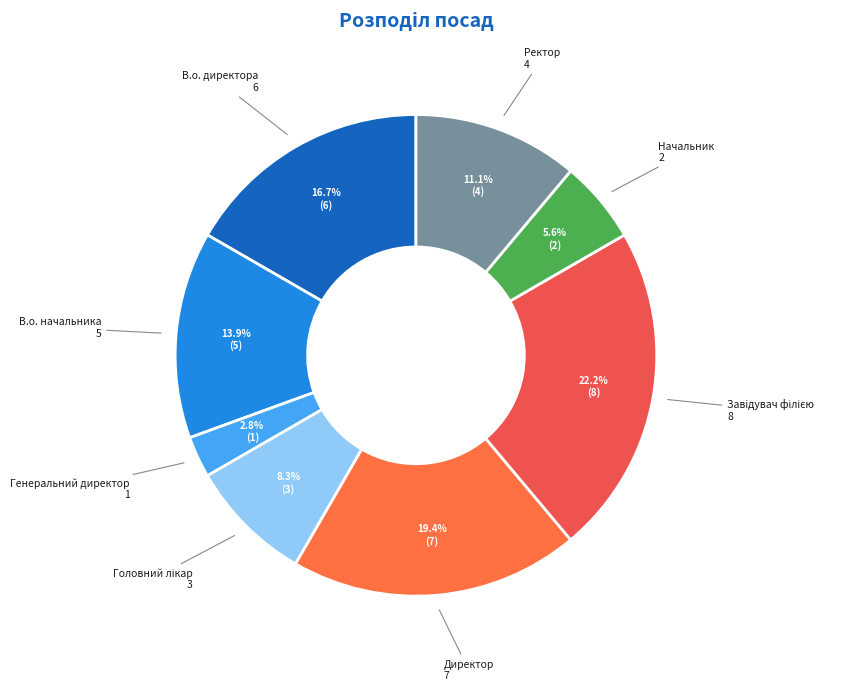

Rank the categories by value from lowest to highest.

Генеральний директор, Начальник, Головний лікар, Ректор, В.о. начальника, В.о. директора, Директор, Завідувач філією